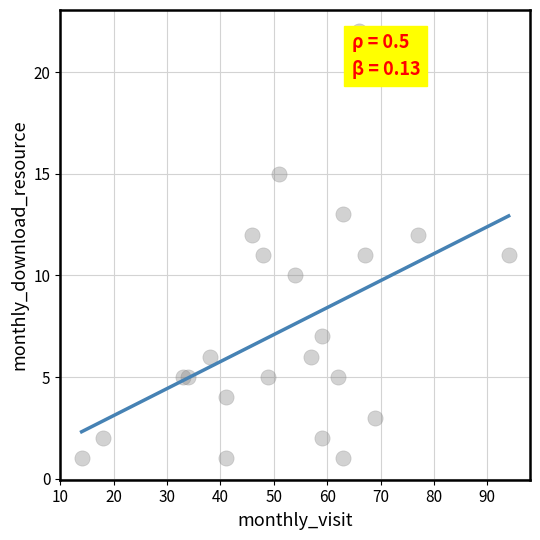

What is the range of Y values (max minus min)?

21